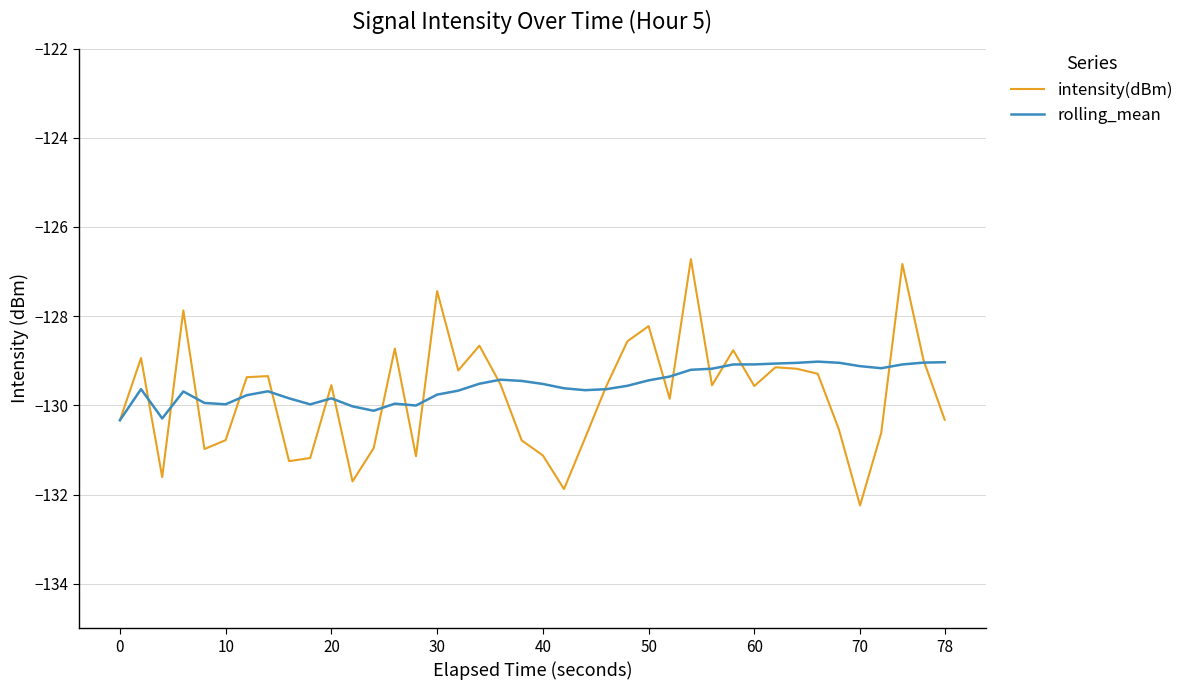

Which series has the largest range (max minus min)?

intensity(dBm)